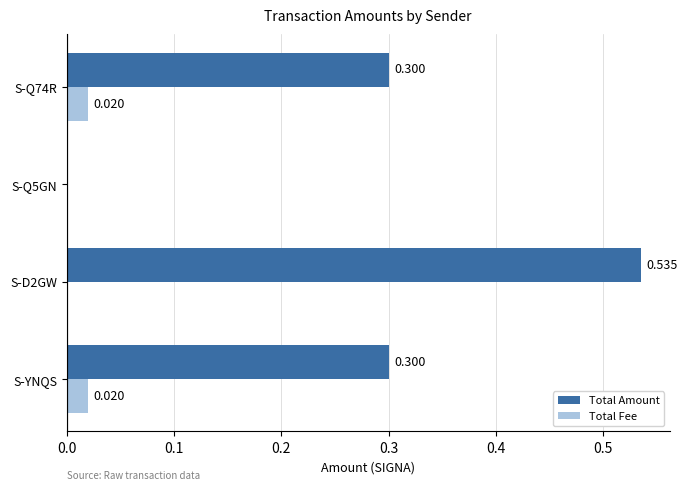

Which series changed the most between S-YNQS and S-Q5GN?

Total Amount